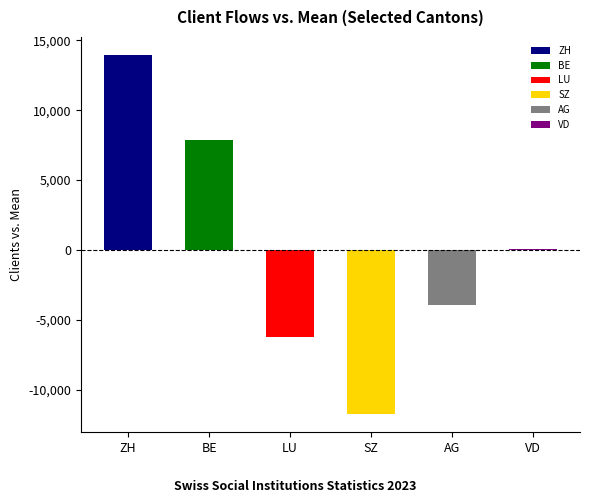

Which has a higher value, BE or AG?

BE